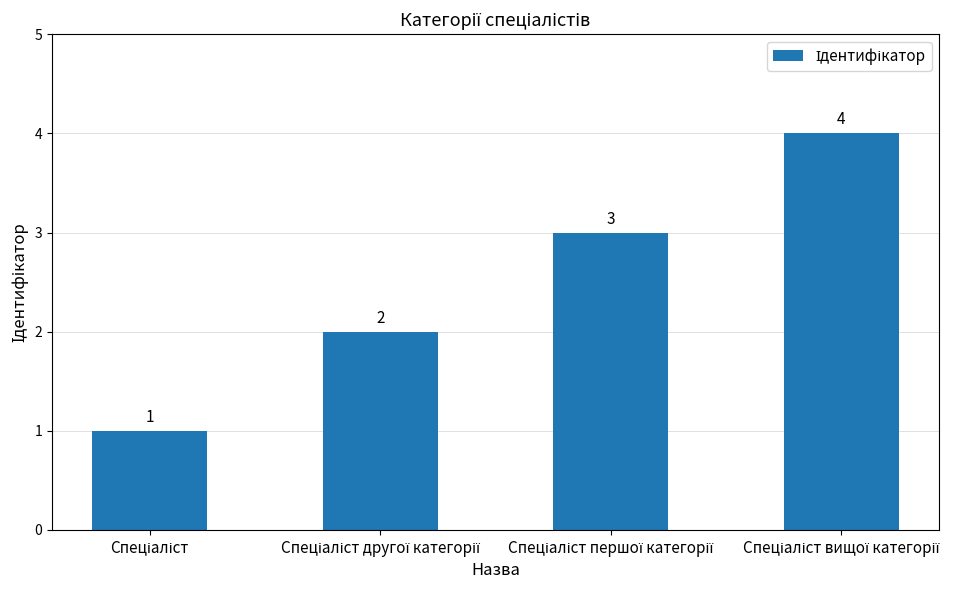

Count the values in the range 2 to 4.

3